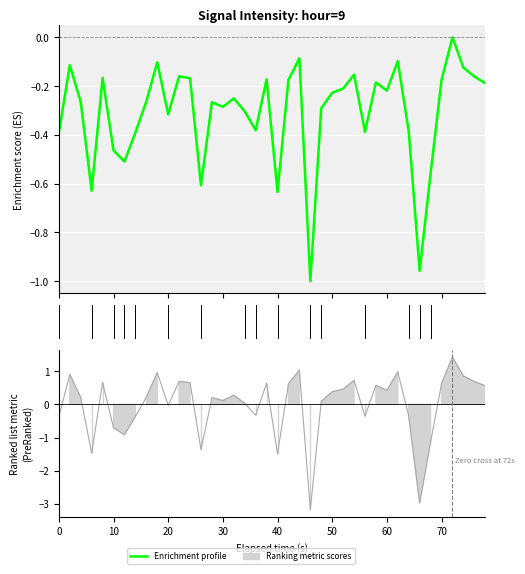

How many lines are shown in the chart?

1